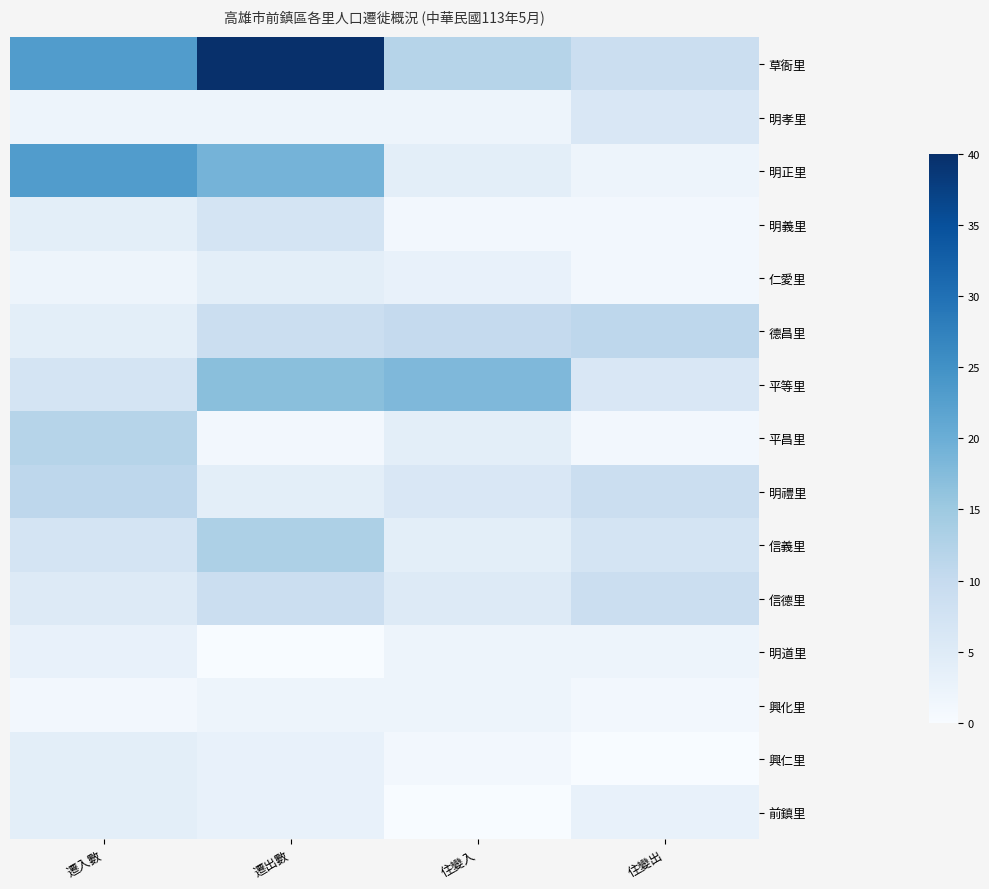

What is the difference between the highest and lowest values at 住變出?

11